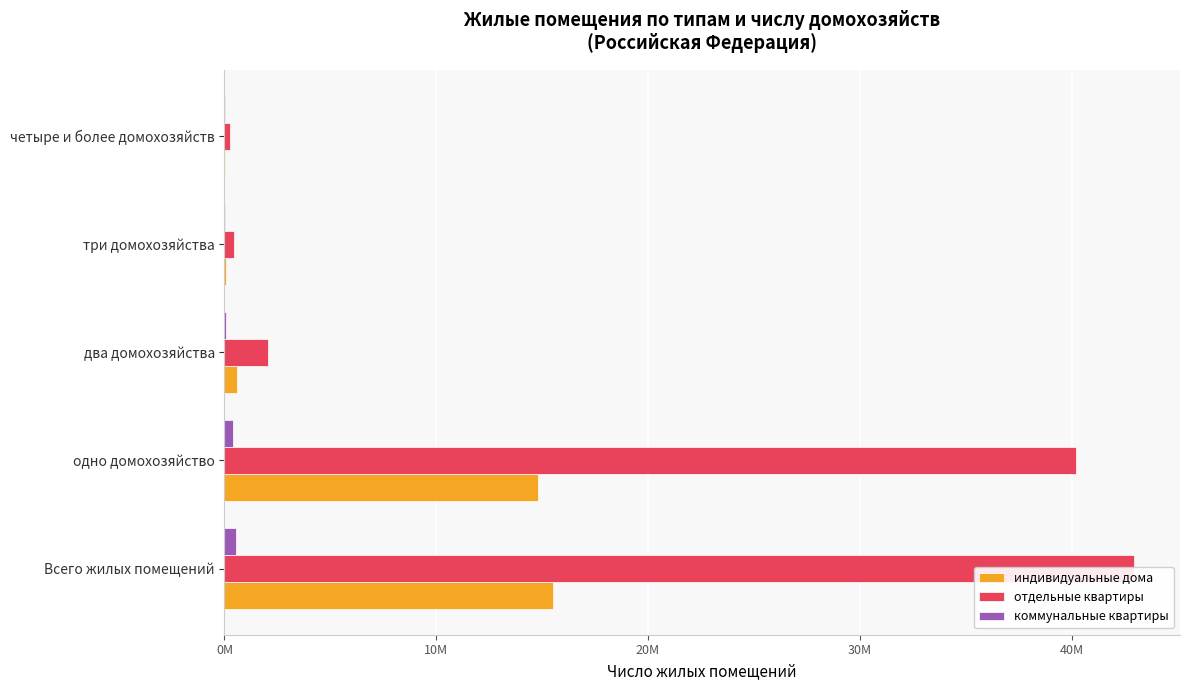

At три домохозяйства, list the series in order from smallest to largest.

коммунальные квартиры, индивидуальные дома, отдельные квартиры